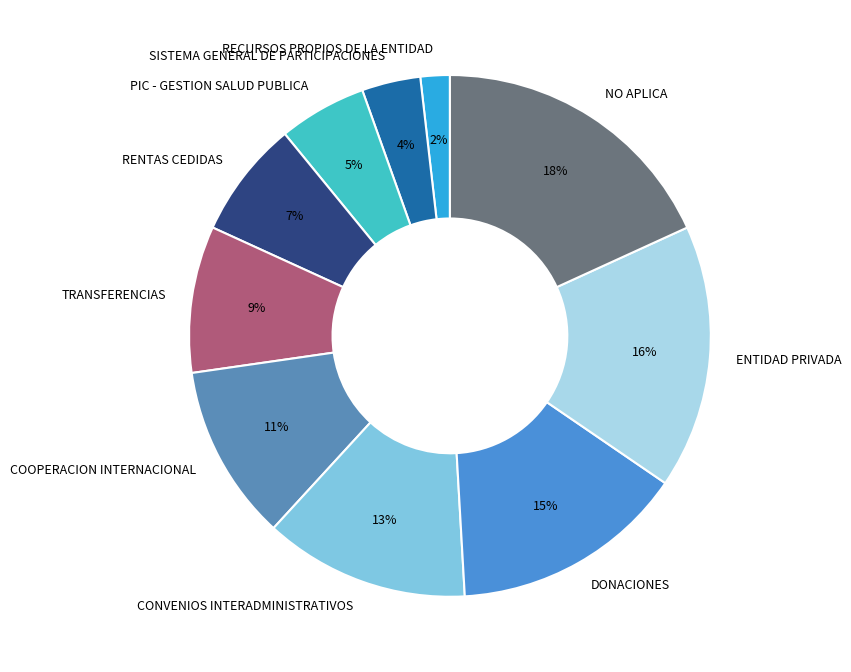

Which has a higher value, SISTEMA GENERAL DE PARTICIPACIONES or ENTIDAD PRIVADA?

ENTIDAD PRIVADA